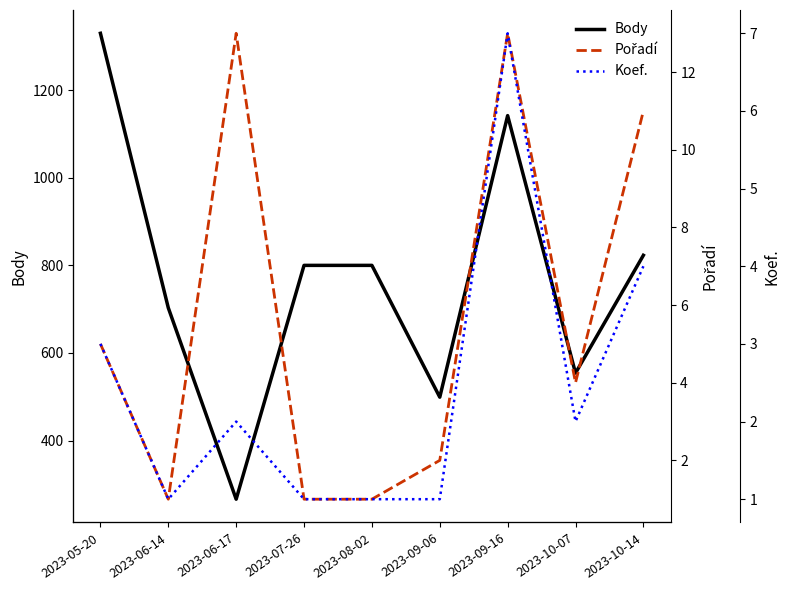

True or false: Koef. has a value of 1 at 2023-09-06.

False